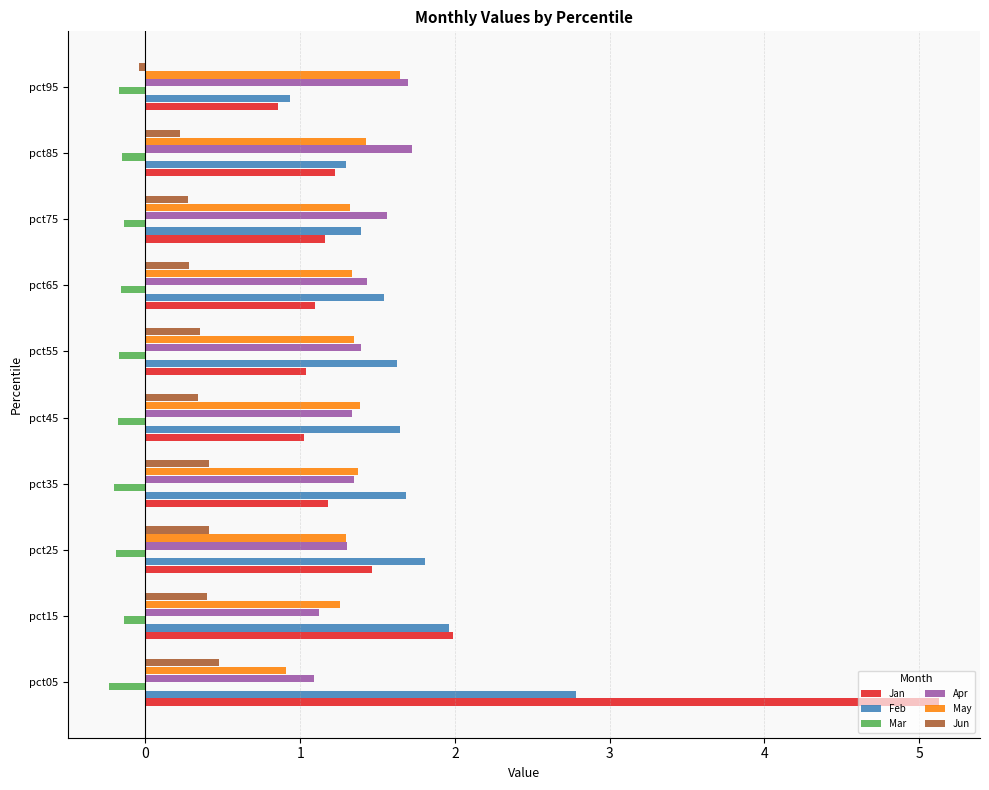

What is the difference between the highest and lowest values at pct45?

1.8